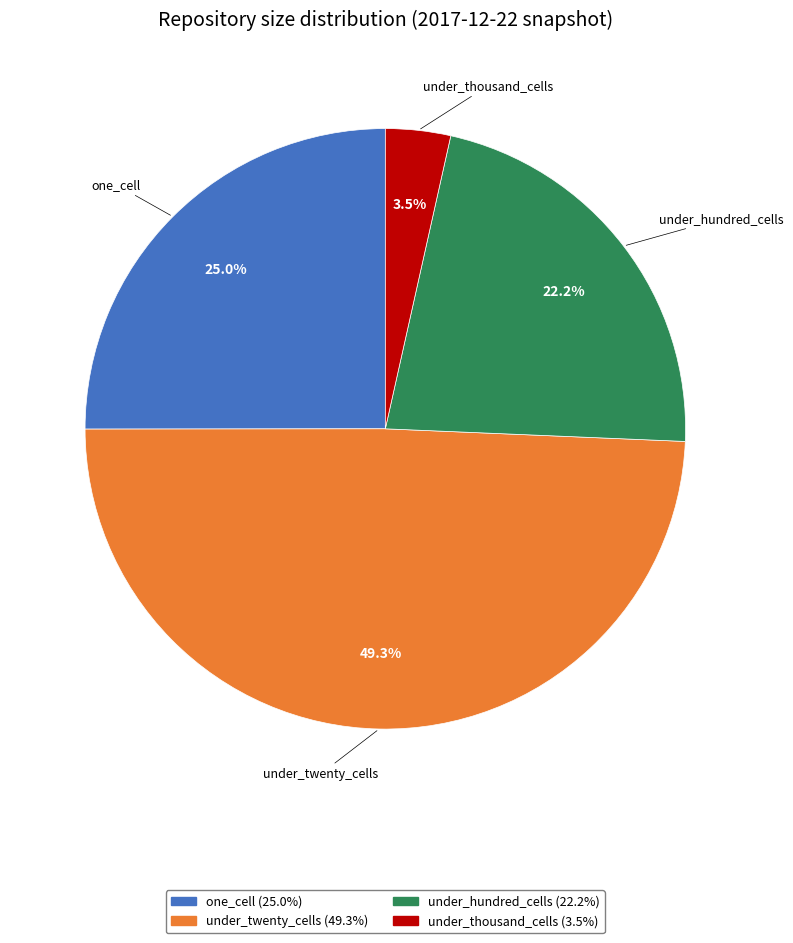

What is the ratio of the value at under_hundred_cells to the value at one_cell?

0.9